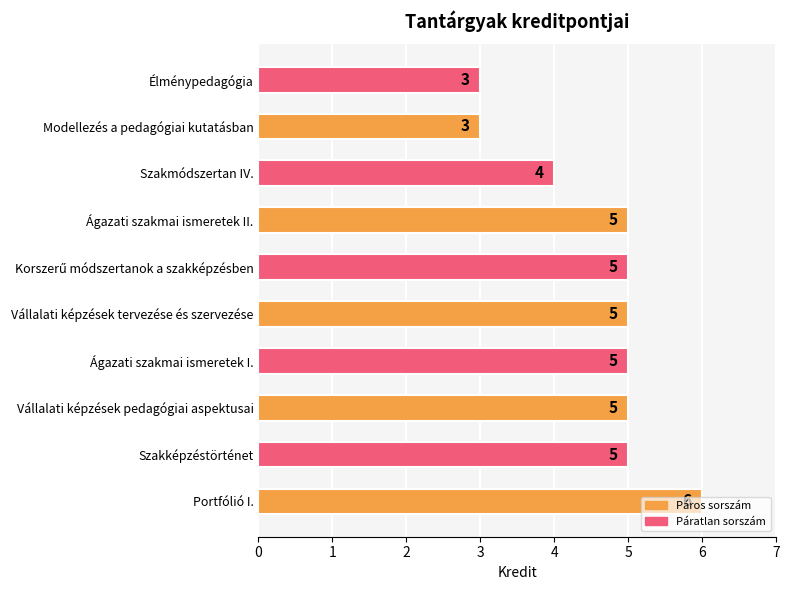

Count the number of categories in the chart.

10